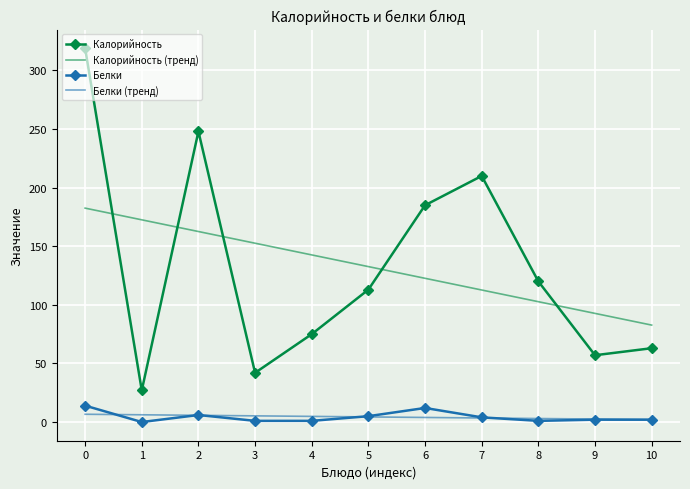

The value of Калорийность at 2 is 248.0. True or false?

True